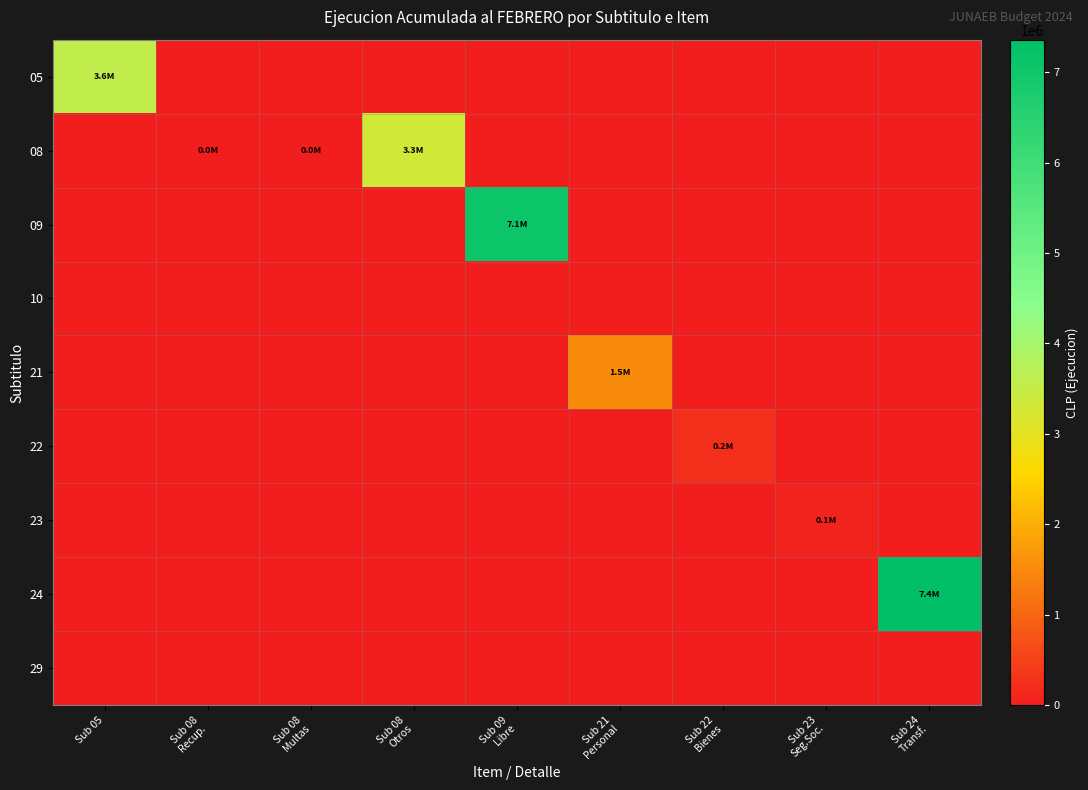

Between Sub 05 and Sub 21
Personal, which is larger?

Sub 05